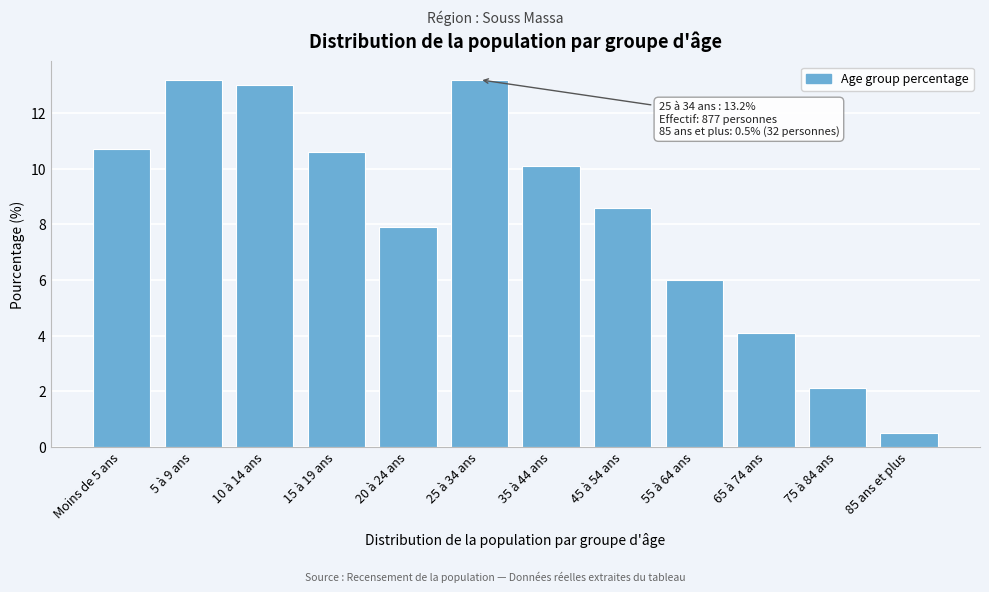

Reading left to right, extract all data points from this chart.

10.7	13.2	13.0	10.6	7.9	13.2	10.1	8.6	6.0	4.1	2.1	0.5